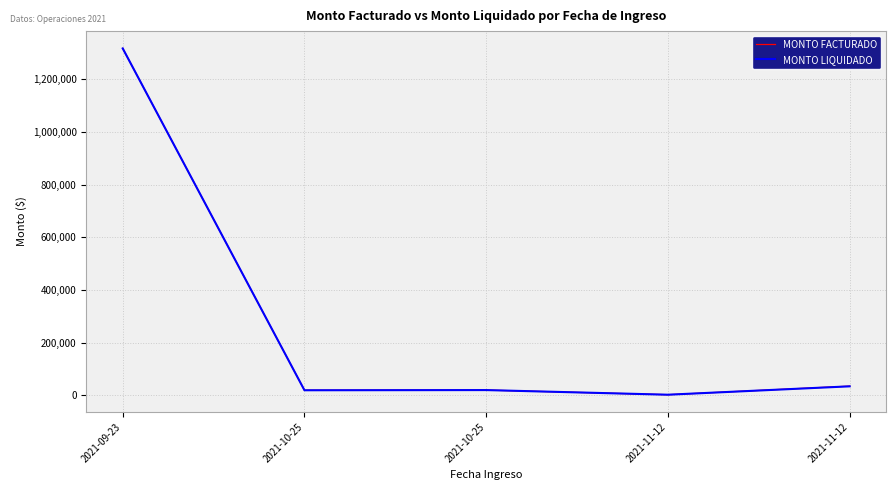

True or false: MONTO LIQUIDADO and MONTO FACTURADO cross at least once.

False